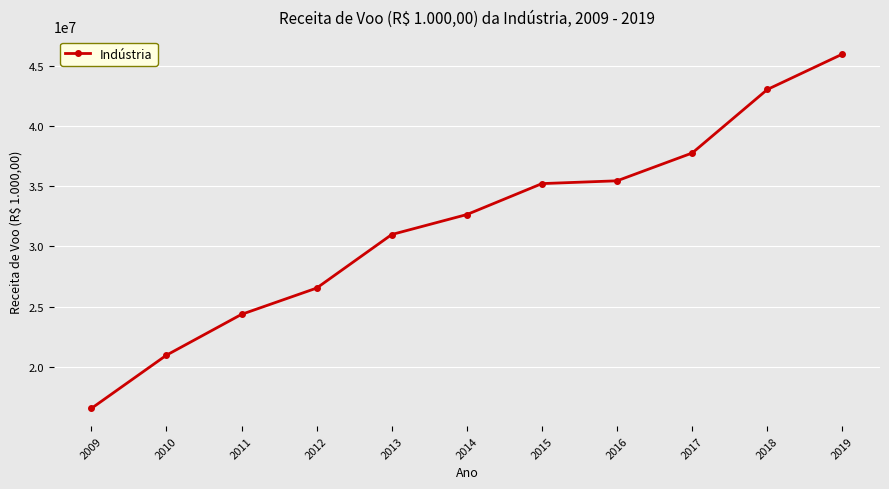

Approximately how many times larger is the value at 2012 compared to 2017?

0.7